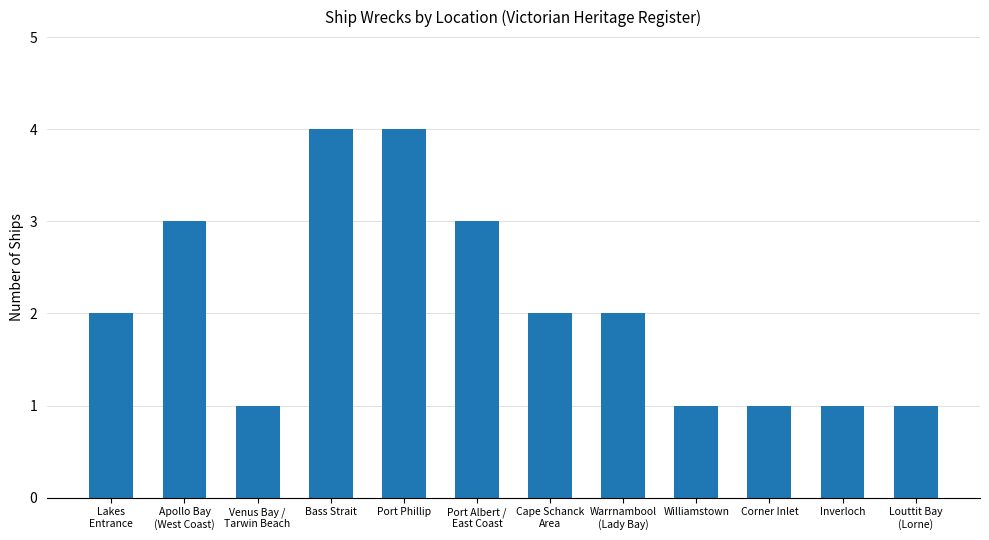

What is the label of the 11th bar from the left?

Inverloch